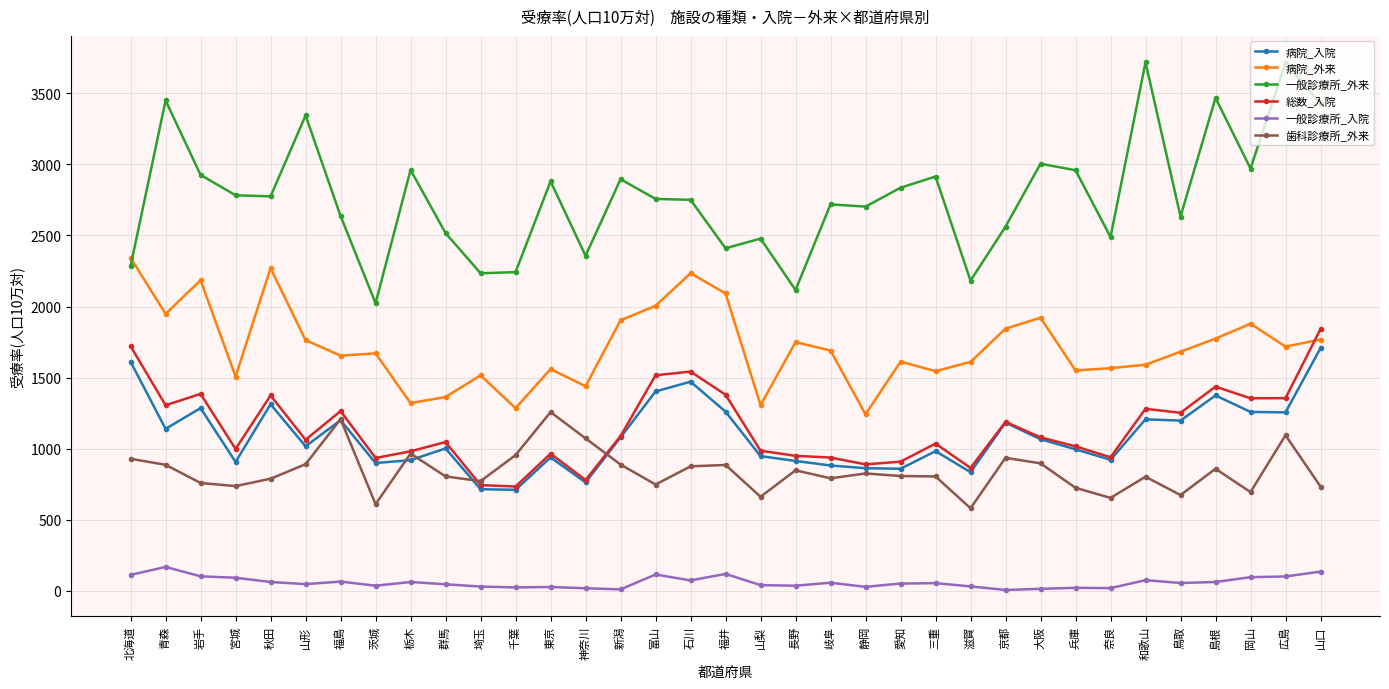

What is the sum of all 総数_入院 values?

40120